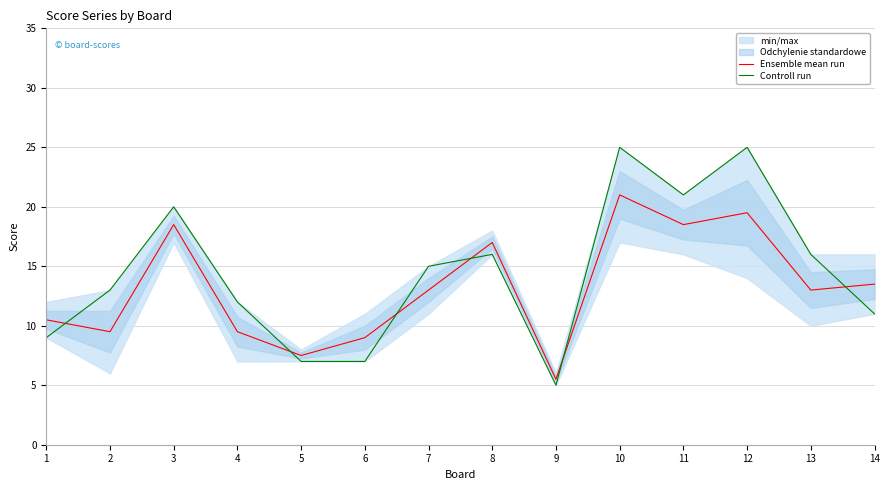

Does the chart display data point markers on the line(s)?

No